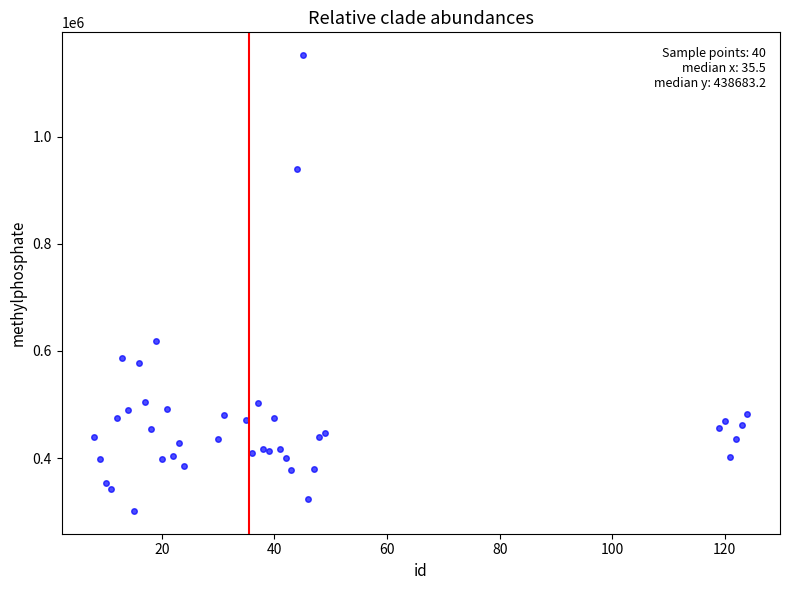

What Y value in the scatter plot is closest to 726734?

617844.4